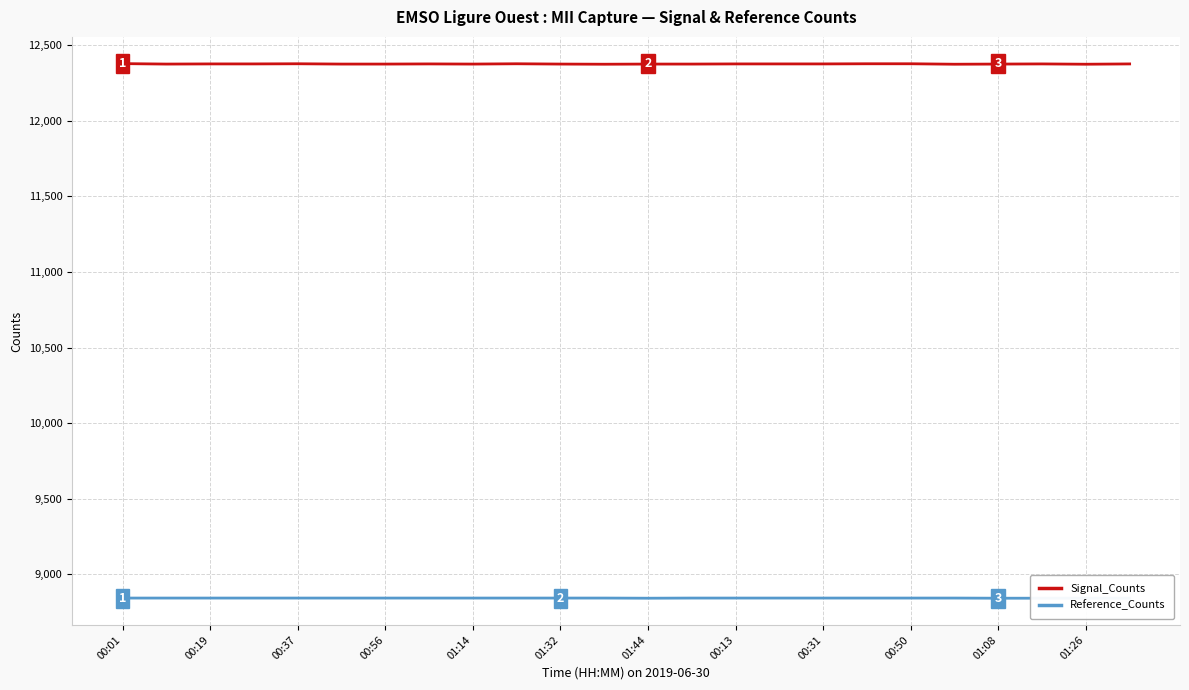

What is the sum of the Signal_Counts values at 01:44 and 00:13?

24751